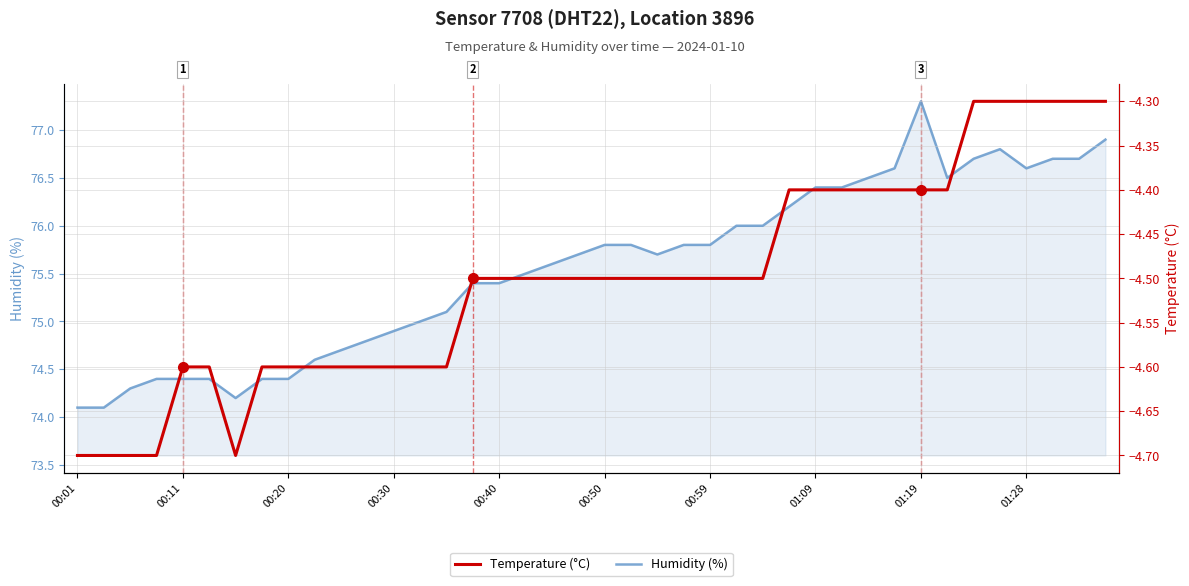

Is it true that Humidity (%) equals 76.4 at 01:09?

True